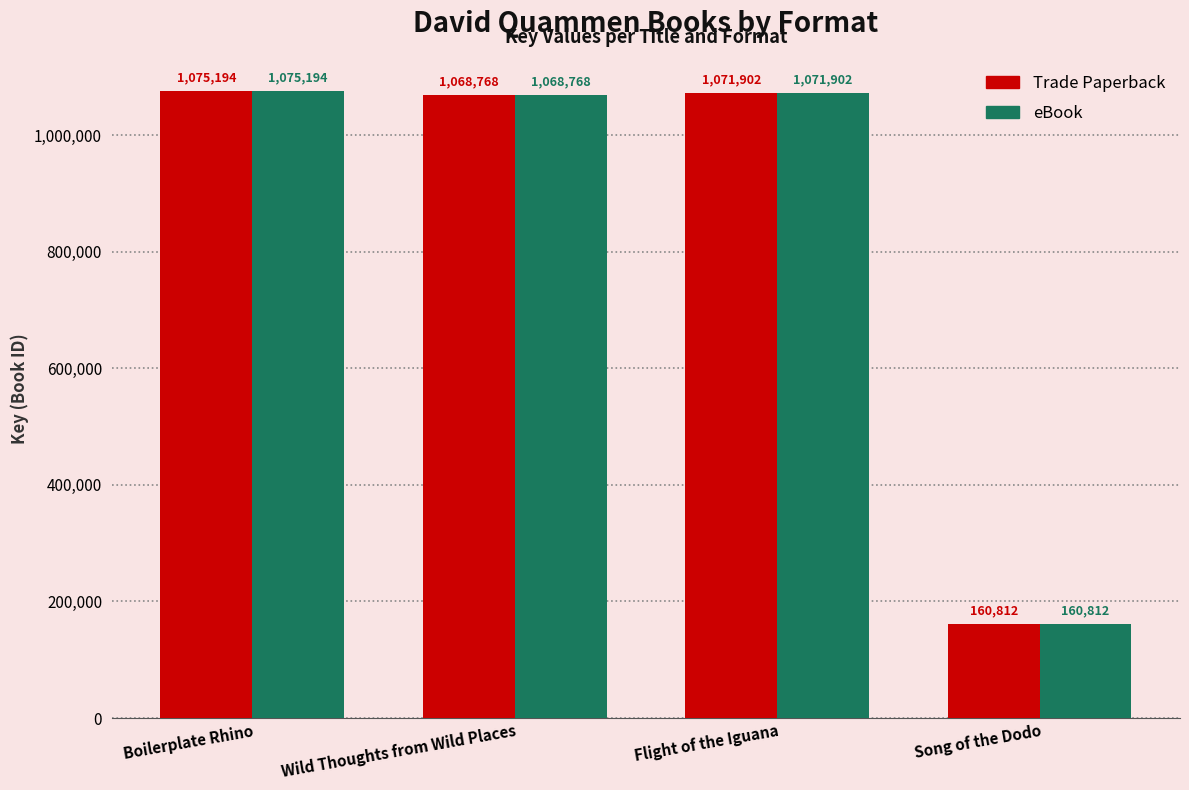

Does the chart contain stacked bars?

No